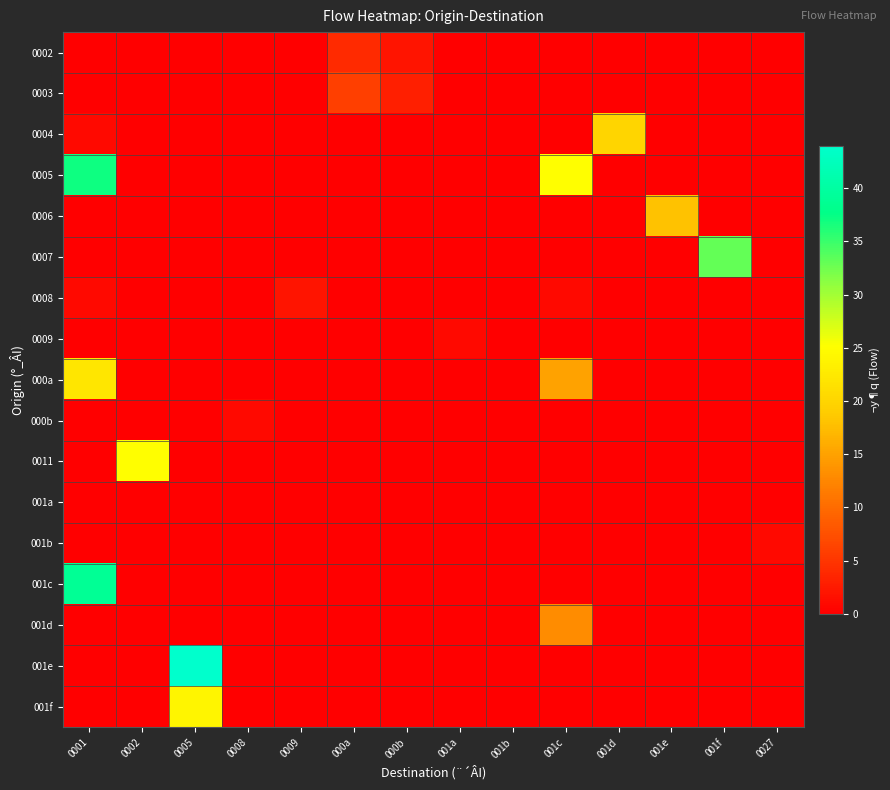

At which category does the chart reach its minimum across all series?

0001